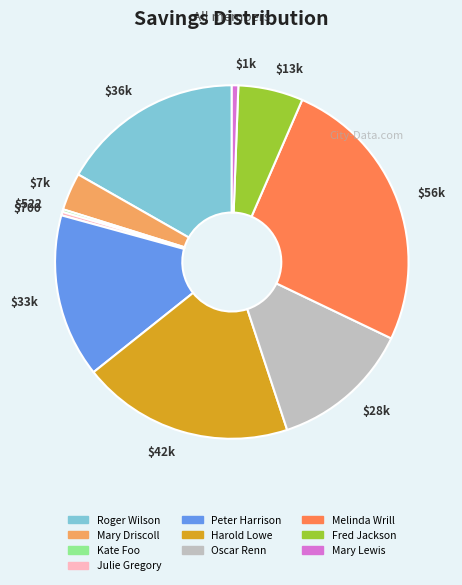

Which category has the biggest portion of the pie?

$56k